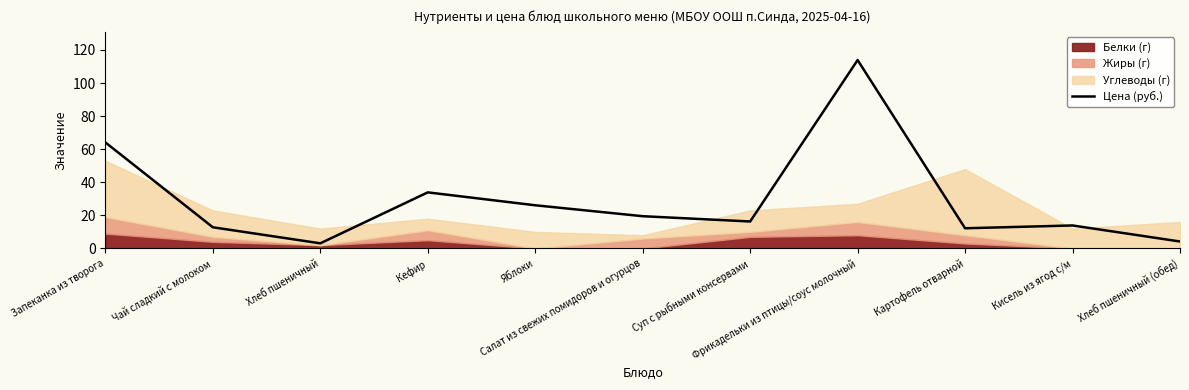

The chart shows a value of 3.1 at Хлеб пшеничный. True or false?

True